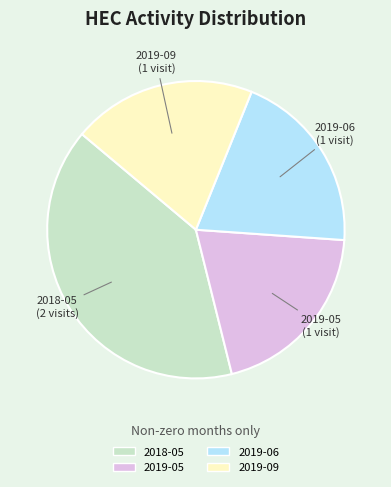

Is there a majority slice in this chart?

No